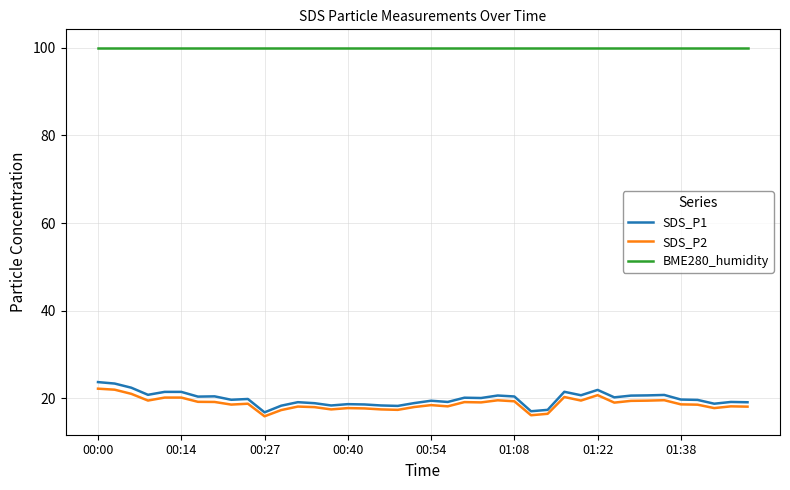

List the series in order of their peak value, lowest first.

SDS_P2, SDS_P1, BME280_humidity